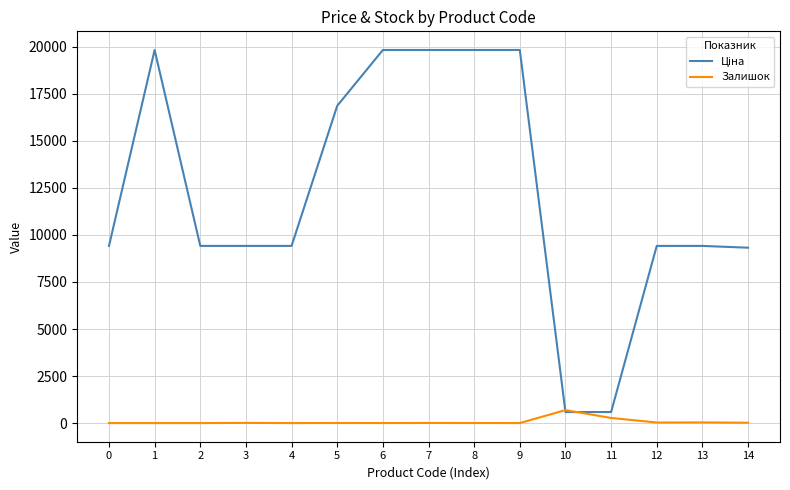

Is the value of Ціна at 8 greater than the value of Залишок at 5?

Yes